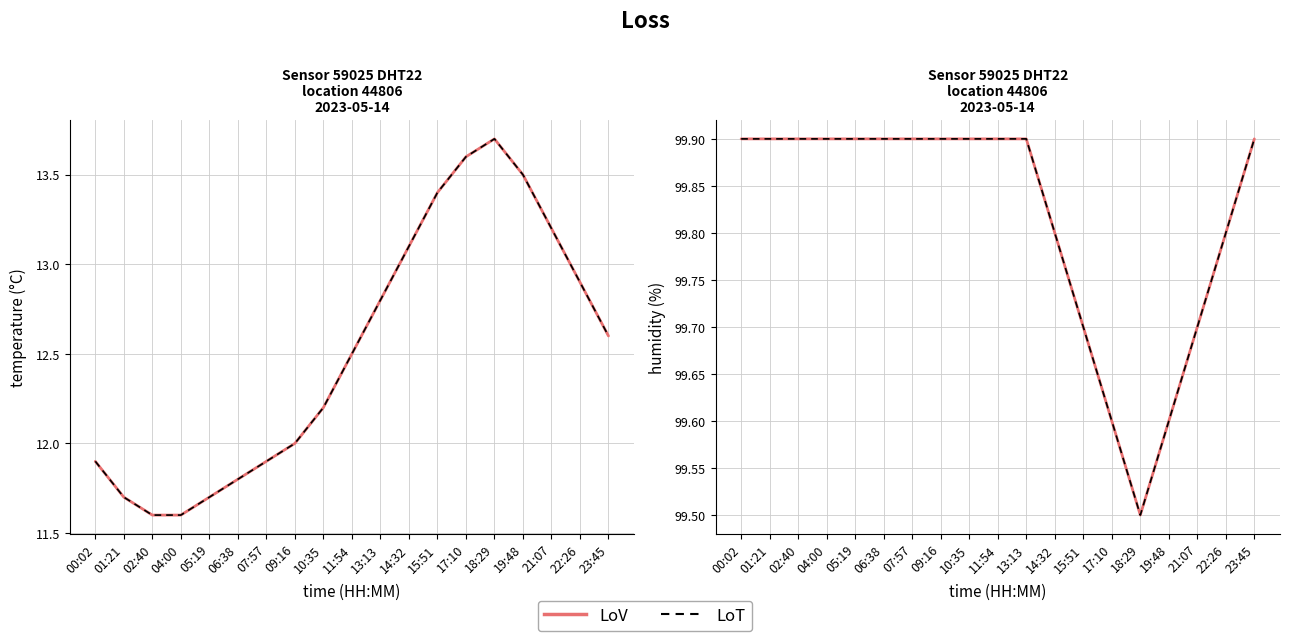

True or false: temperature and temperature (ref) cross at least once.

False